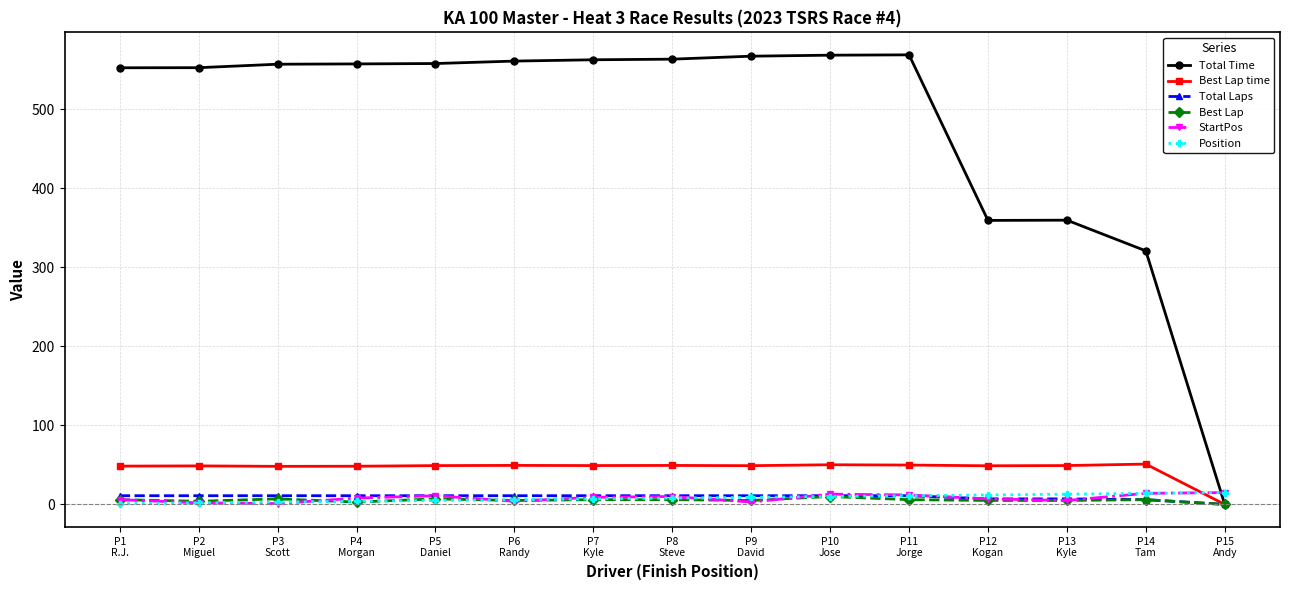

True or false: StartPos and Total Time intersect in this chart.

True